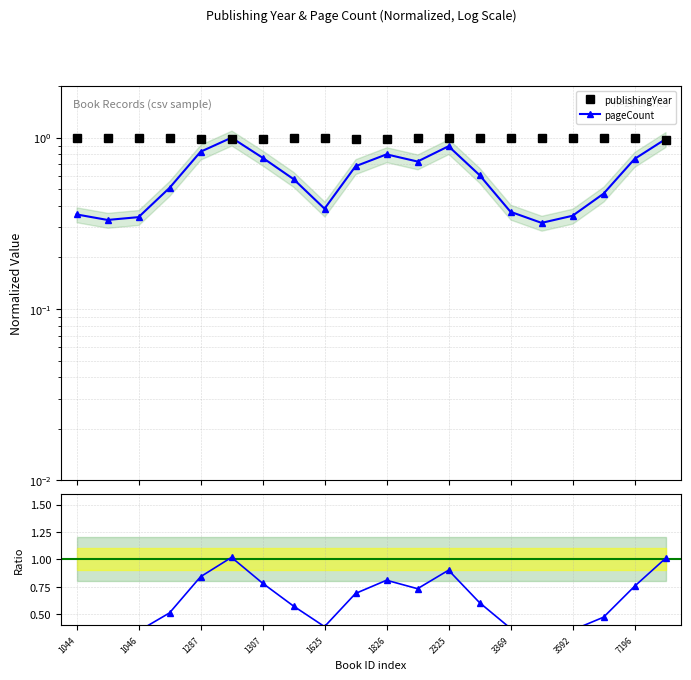

Does the chart have visible grid lines?

Yes